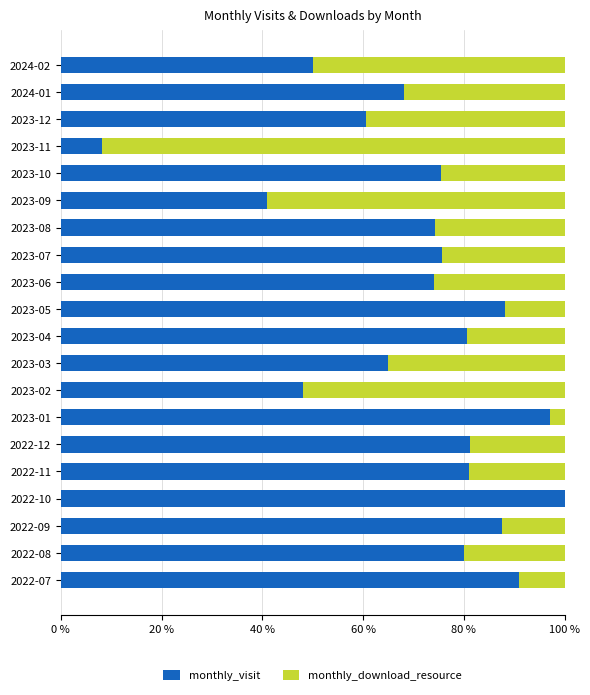

Which category has the highest value in the monthly_visit series?

2022-10